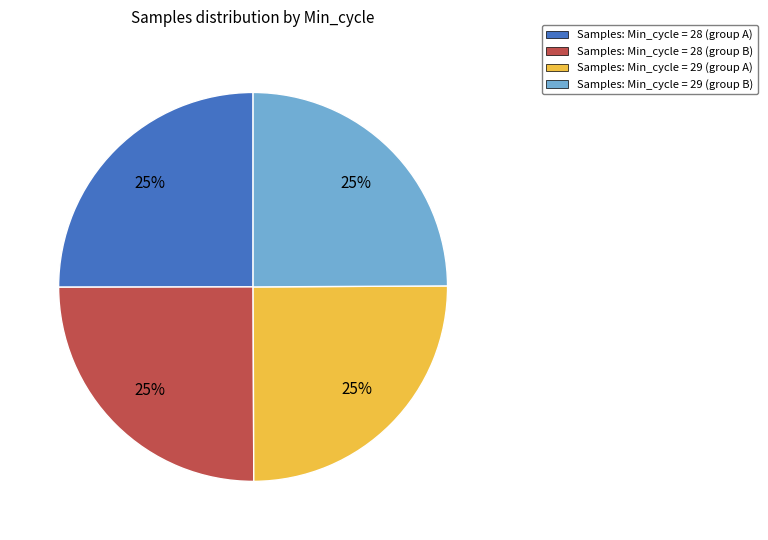

To the nearest percent, what portion does Samples: Min_cycle = 28 (group A) represent?

25%